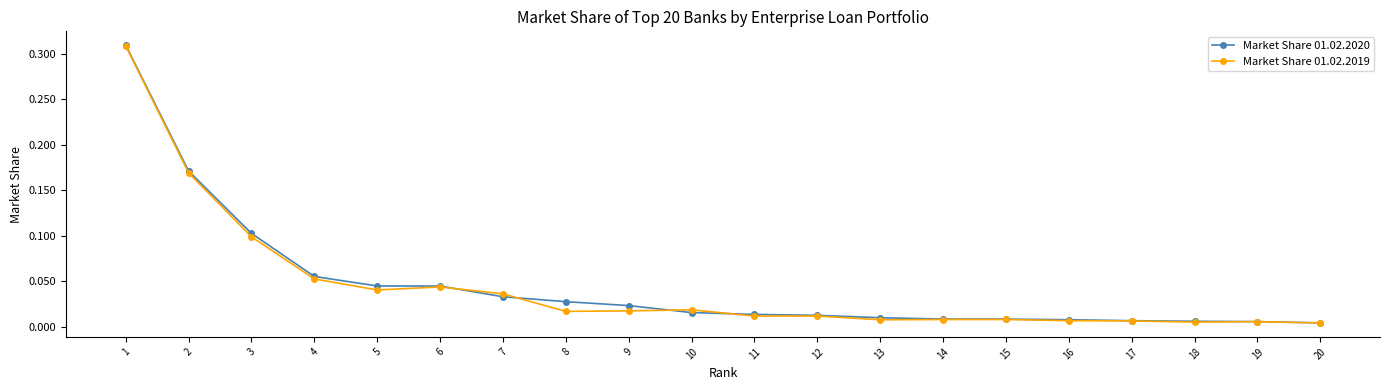

Count the number of categories in the chart.

20